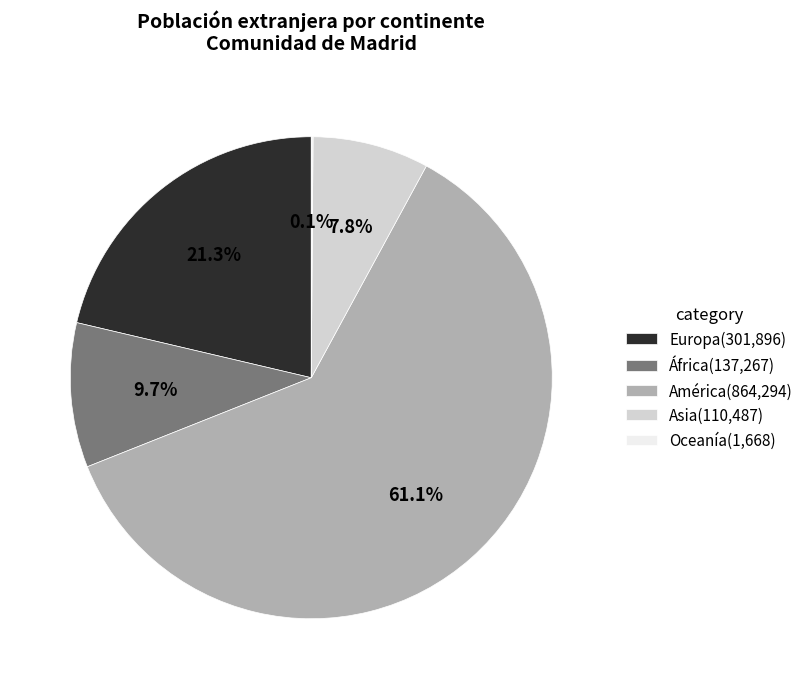

Which slice is the largest?

América